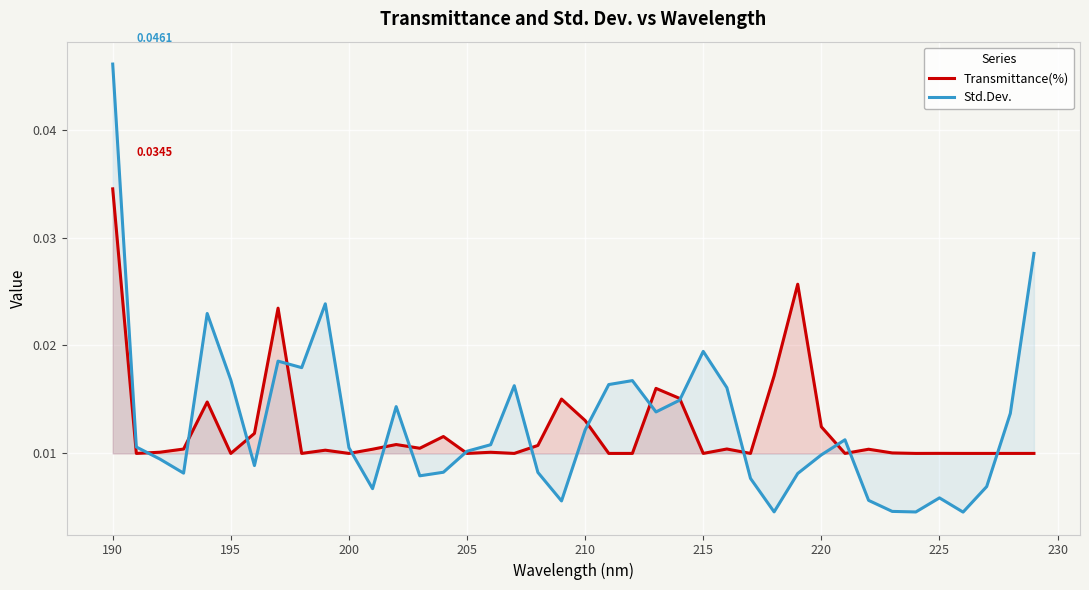

At which category does the chart reach its peak across all series?

190